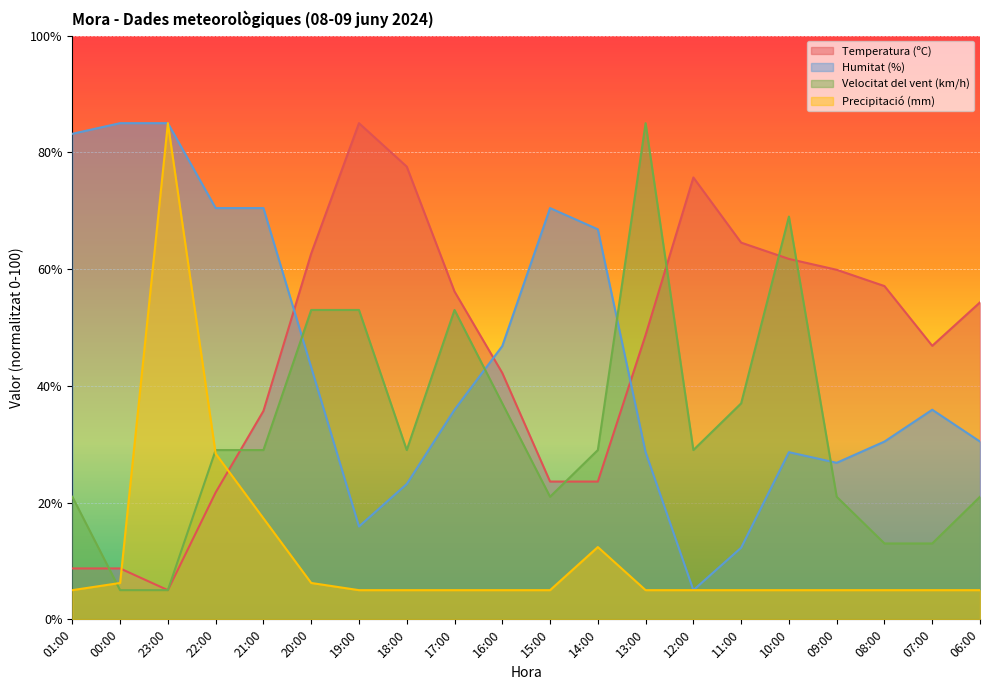

At which label does Velocitat del vent (km/h) first exceed 29?

20:00